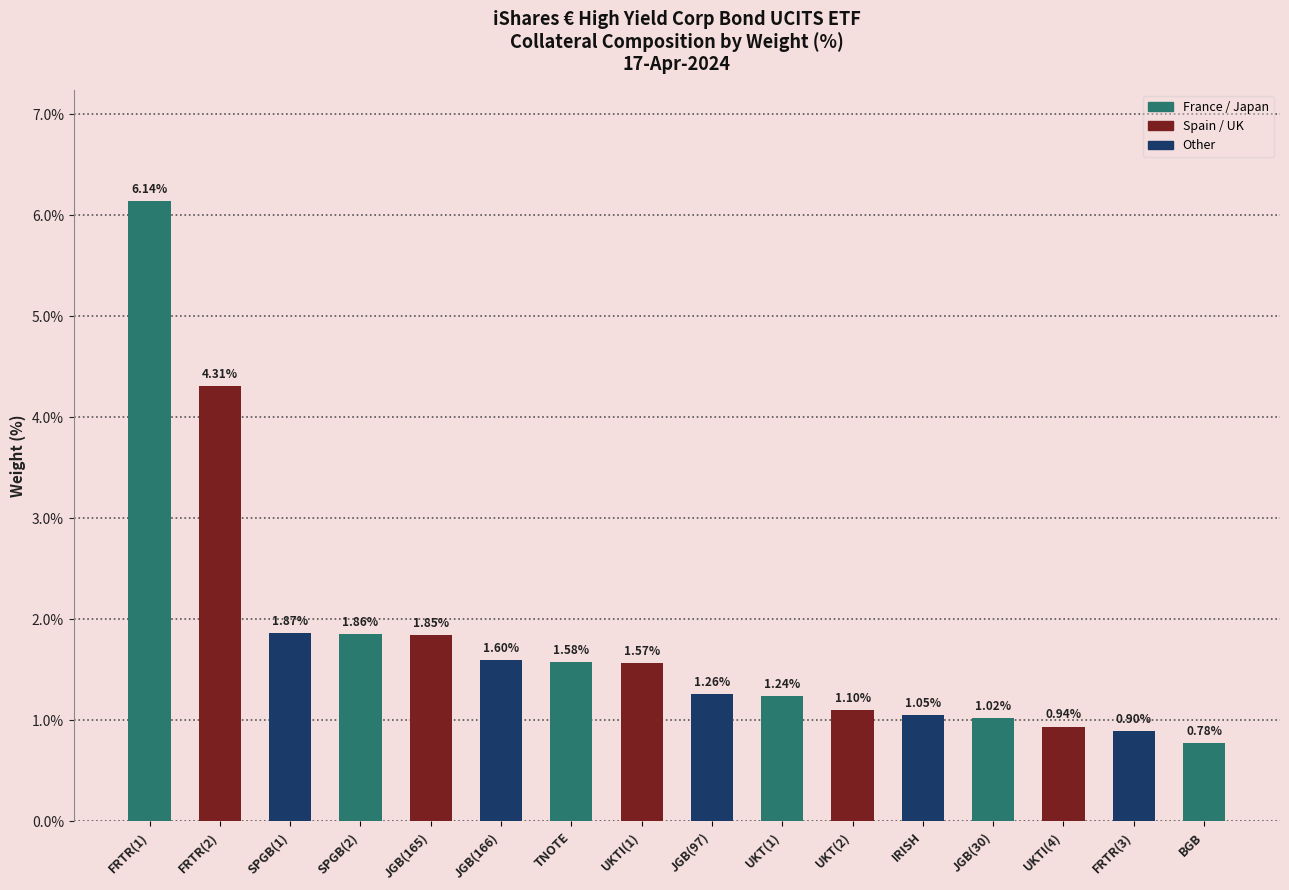

Between TNOTE and SPGB(1), which is larger?

SPGB(1)